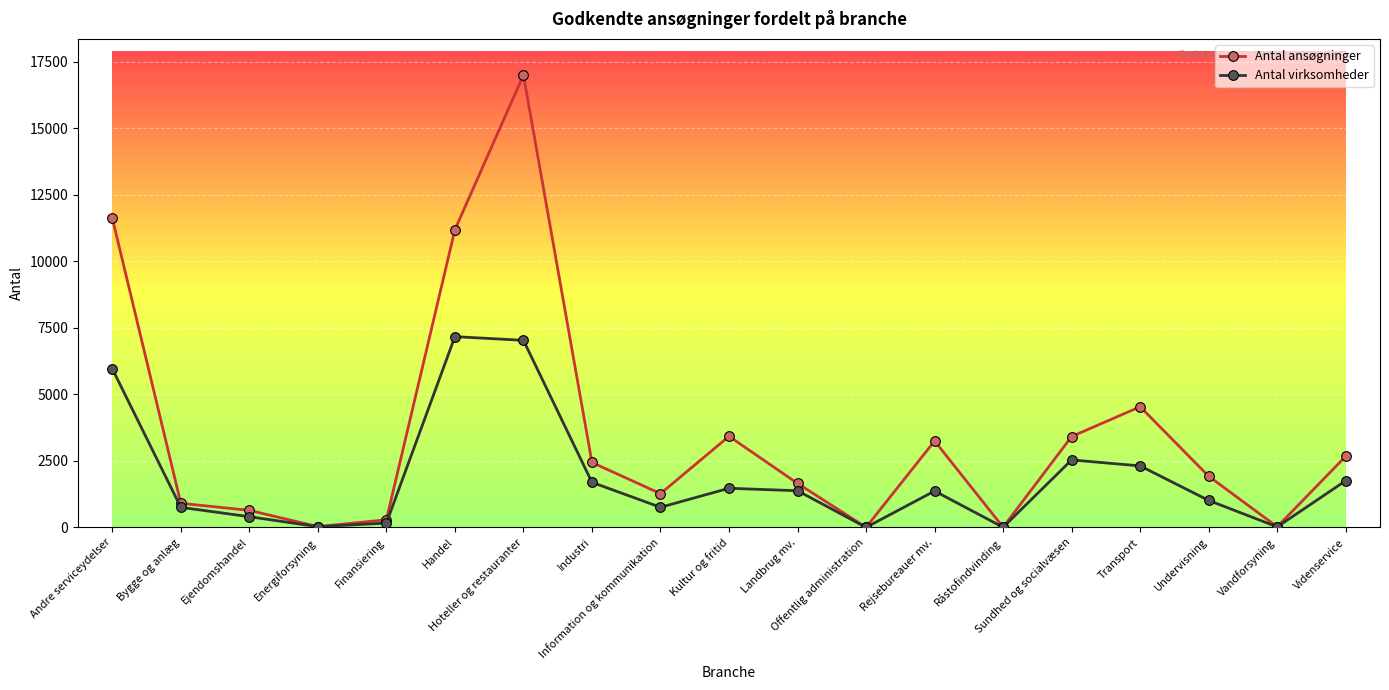

What is the label of the 18th point from the right?

Bygge og anlæg